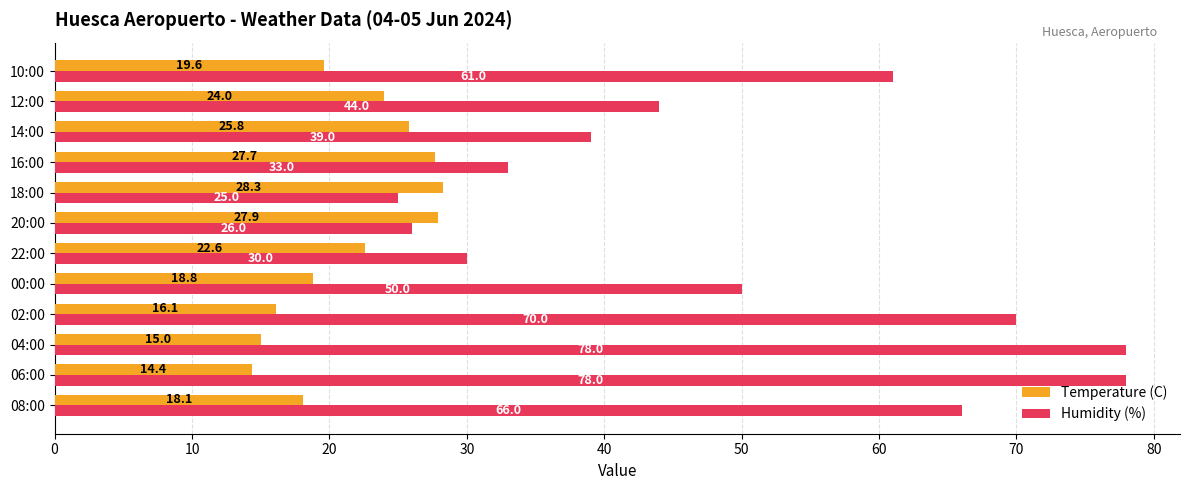

What is the minimum value for Humidity (%)?

25.0